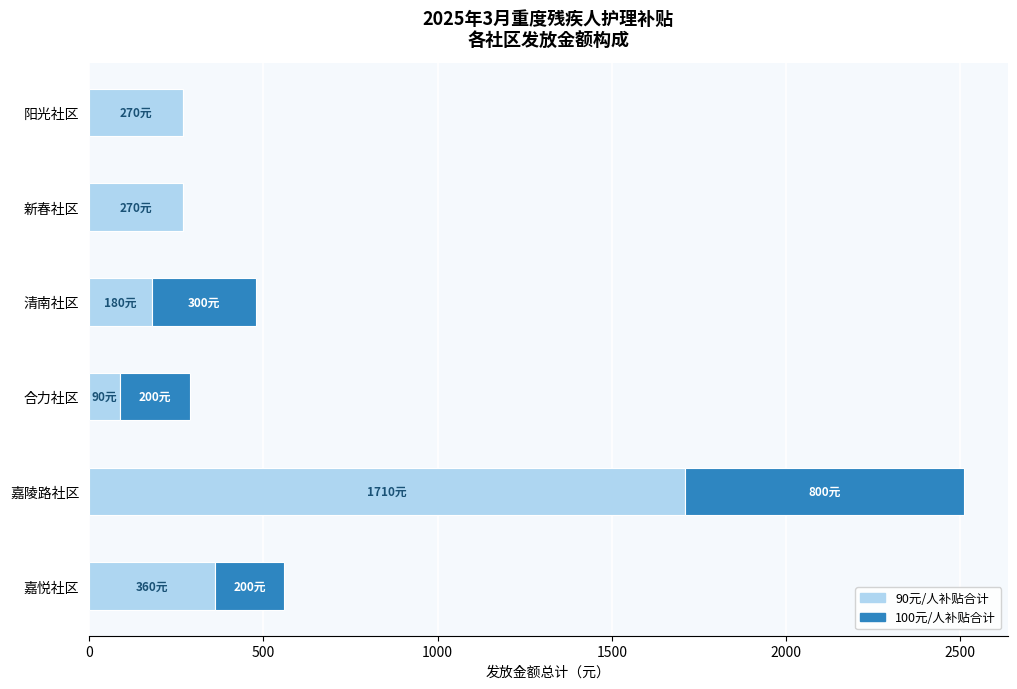

What is the total value across all series at 阳光社区?

270